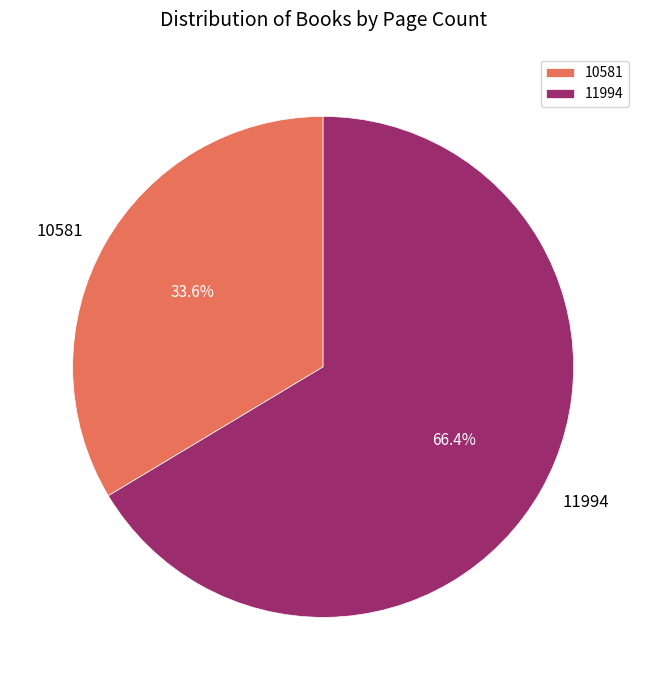

True or false: 10581 accounts for 19% of the total.

False